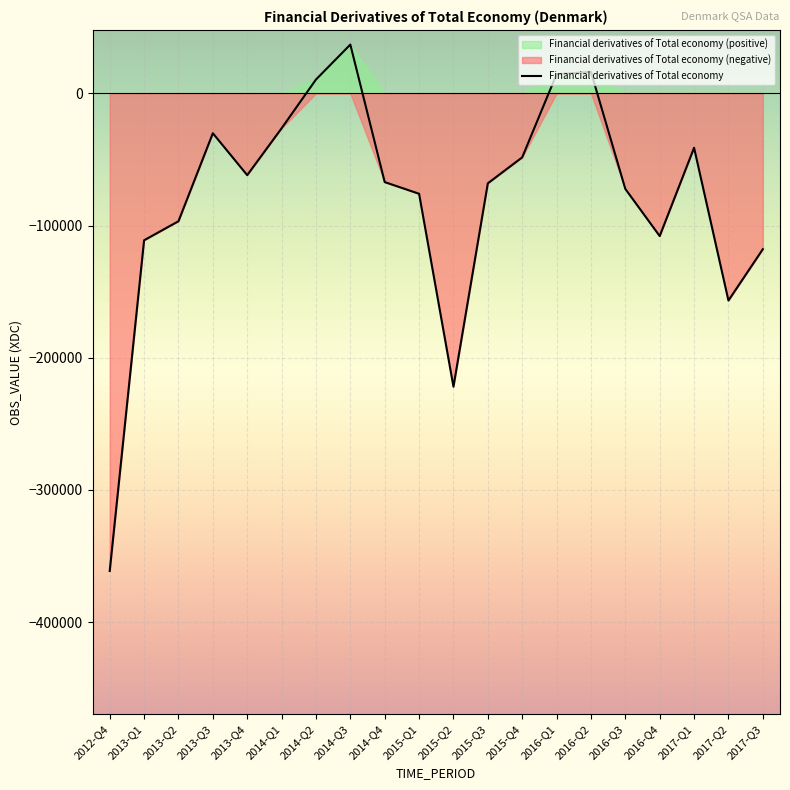

List the labels in order of value, largest first.

2014-Q3, 2016-Q2, 2016-Q1, 2014-Q2, 2014-Q1, 2013-Q3, 2017-Q1, 2015-Q4, 2013-Q4, 2014-Q4, 2015-Q3, 2016-Q3, 2015-Q1, 2013-Q2, 2016-Q4, 2013-Q1, 2017-Q3, 2017-Q2, 2015-Q2, 2012-Q4